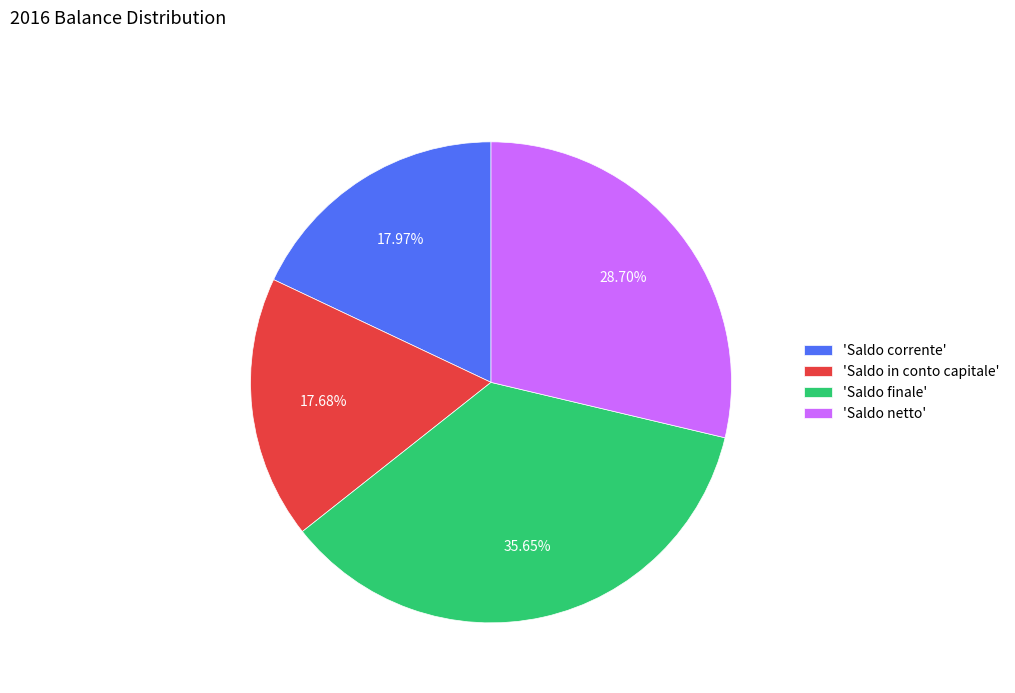

Is the sum of 'Saldo corrente' and 'Saldo in conto capitale' greater than half?

No